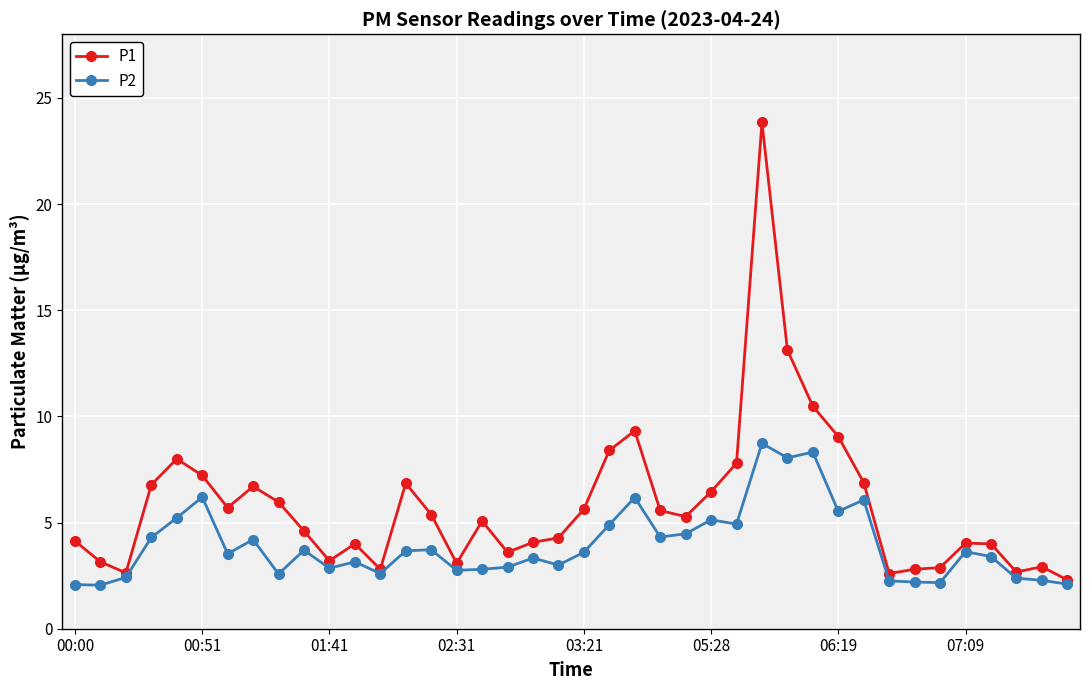

What is the difference between the second highest and minimum values in the P2 series?

6.3